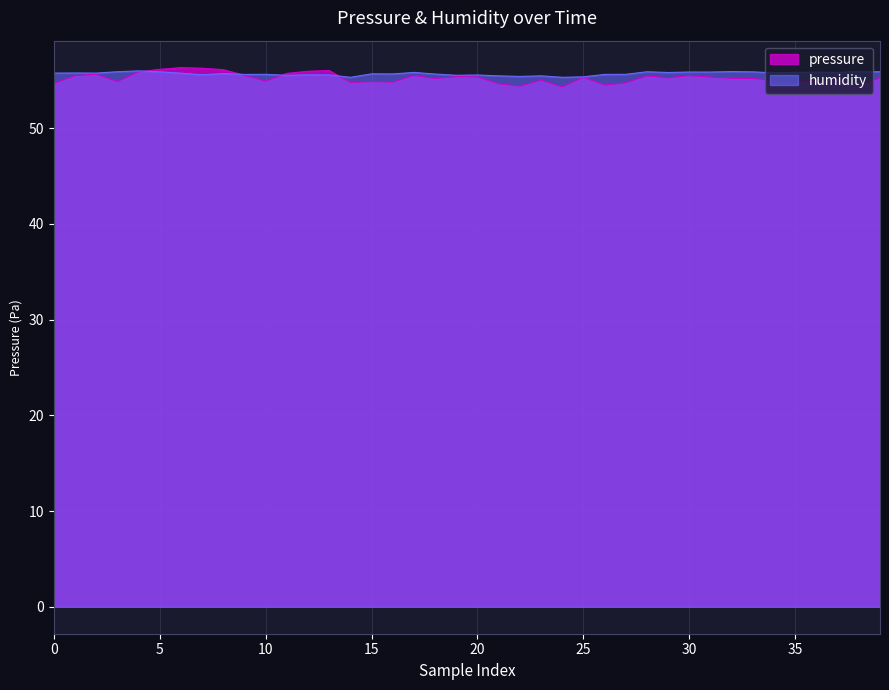

Is the value of pressure at 20 greater than the value of humidity at 0?

Yes